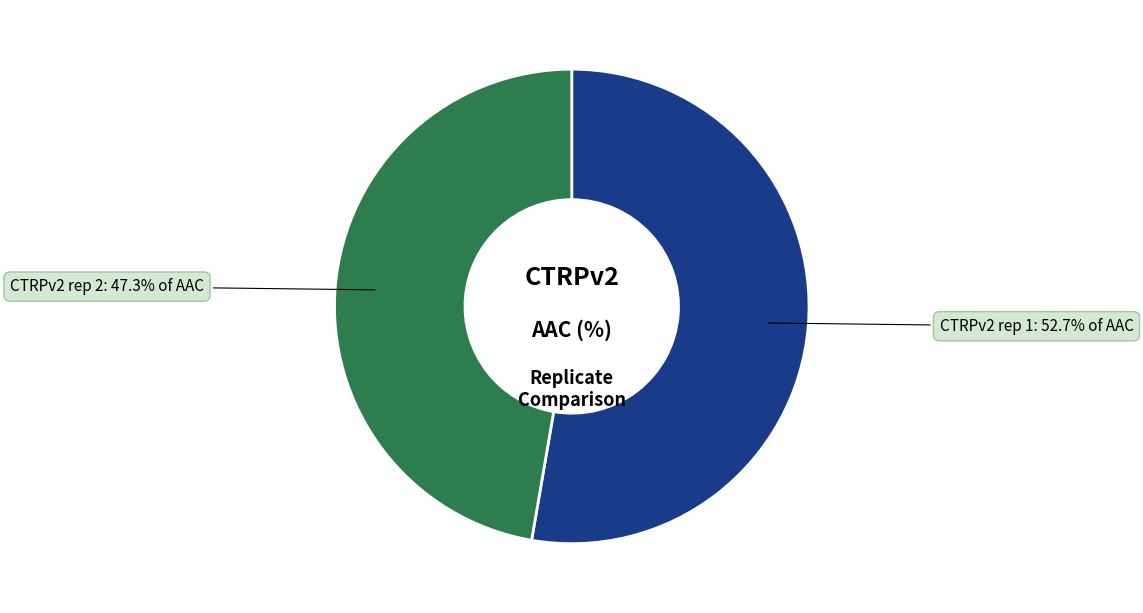

What is the ratio of the value at CTRPv2 rep 1 to the value at CTRPv2 rep 2?

1.1